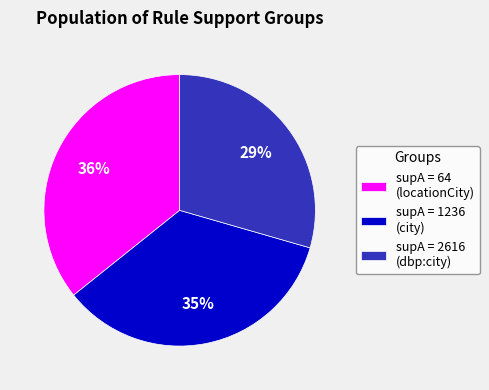

Which slice is the largest?

supA = 64 (locationCity)